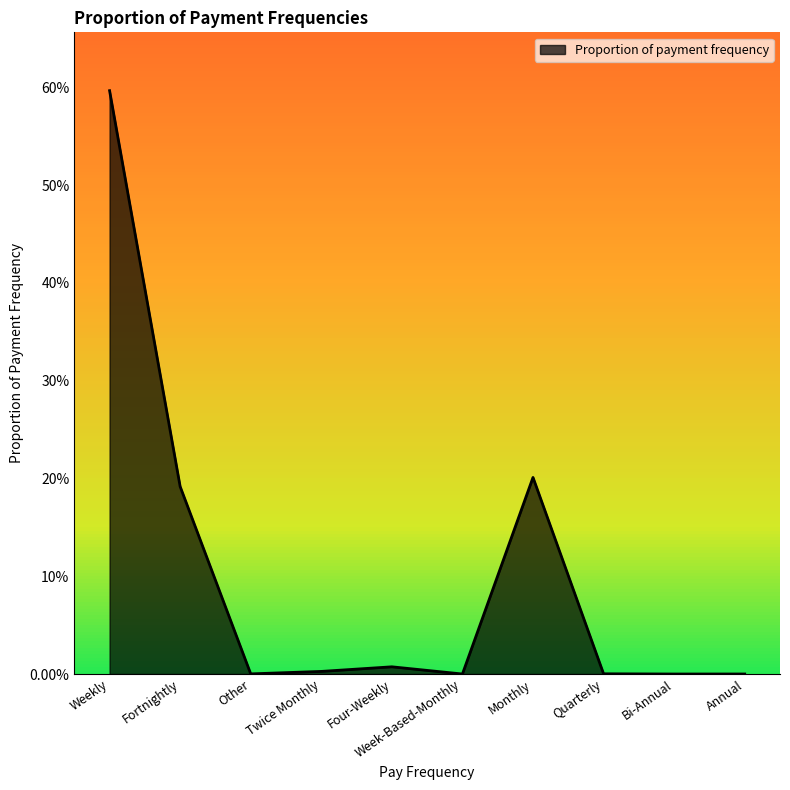

Does the chart display data point markers on the line(s)?

No